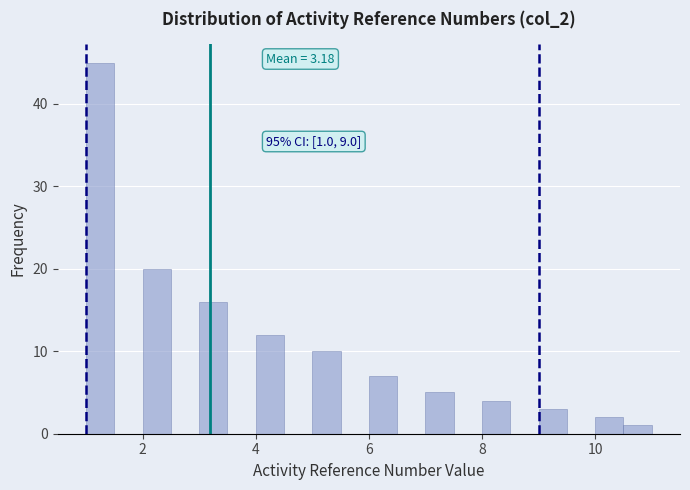

Around what value on the x-axis is the tallest bar? Give the approximate position of its centre, as read against the axis.

1.2